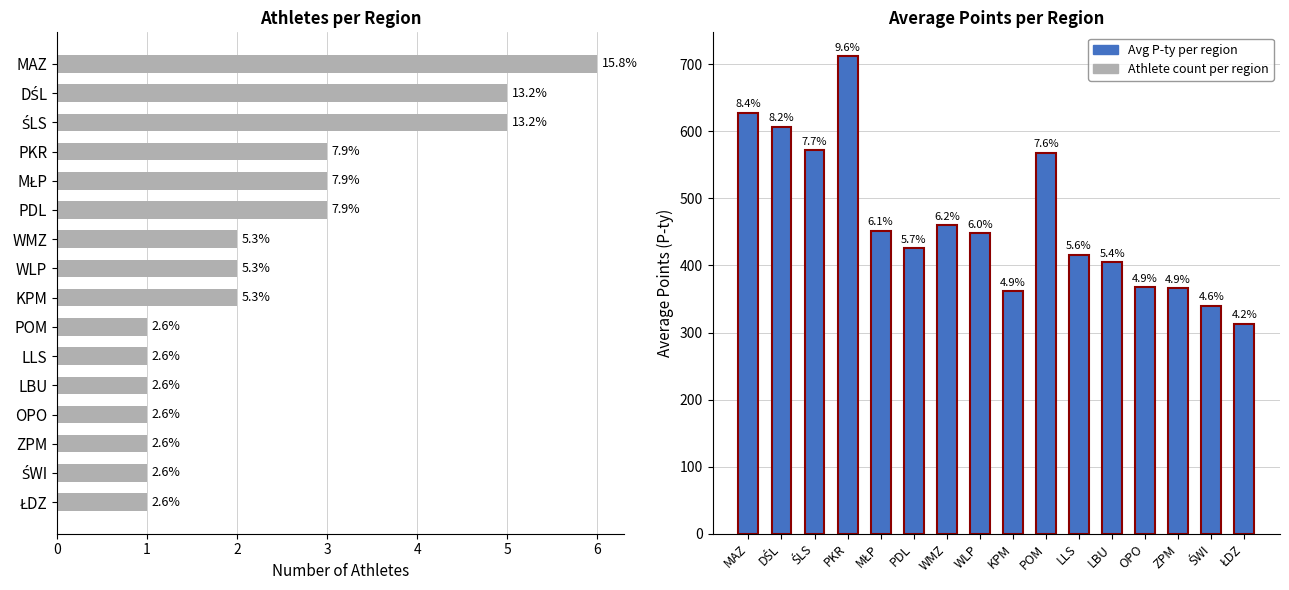

Does the chart contain any negative values?

No